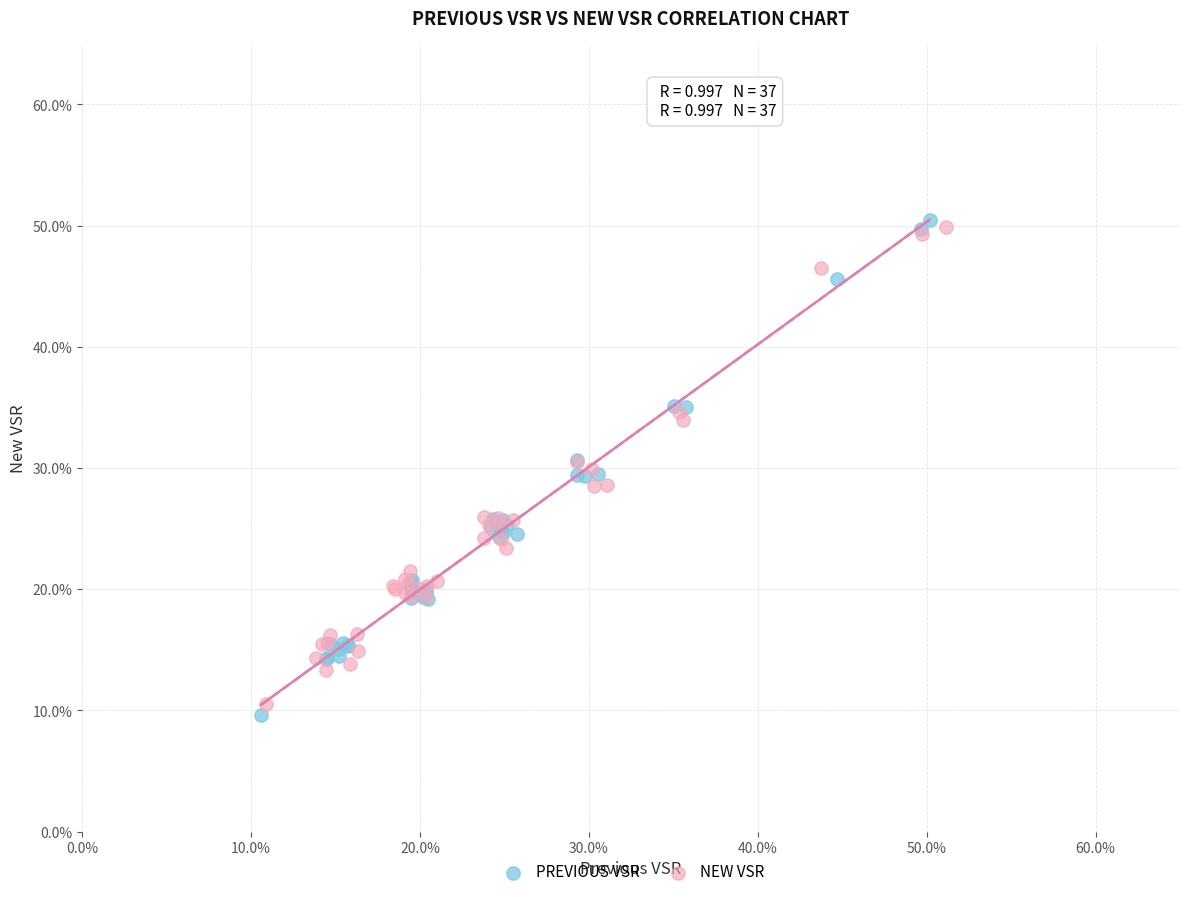

What are all the series names shown in the legend?

PREVIOUS VSR, NEW VSR